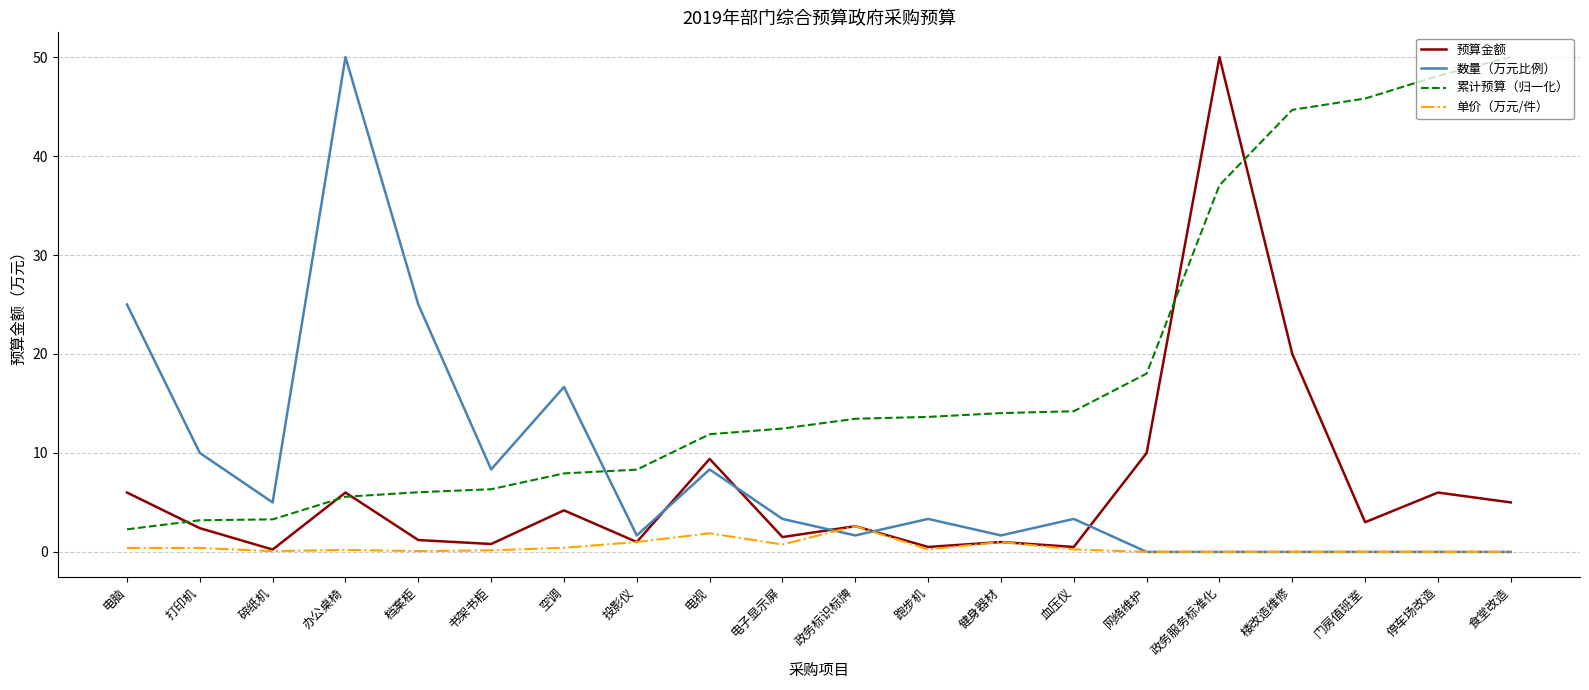

Where do 累计预算（归一化） and 预算金额 first cross each other?

电脑 and 打印机